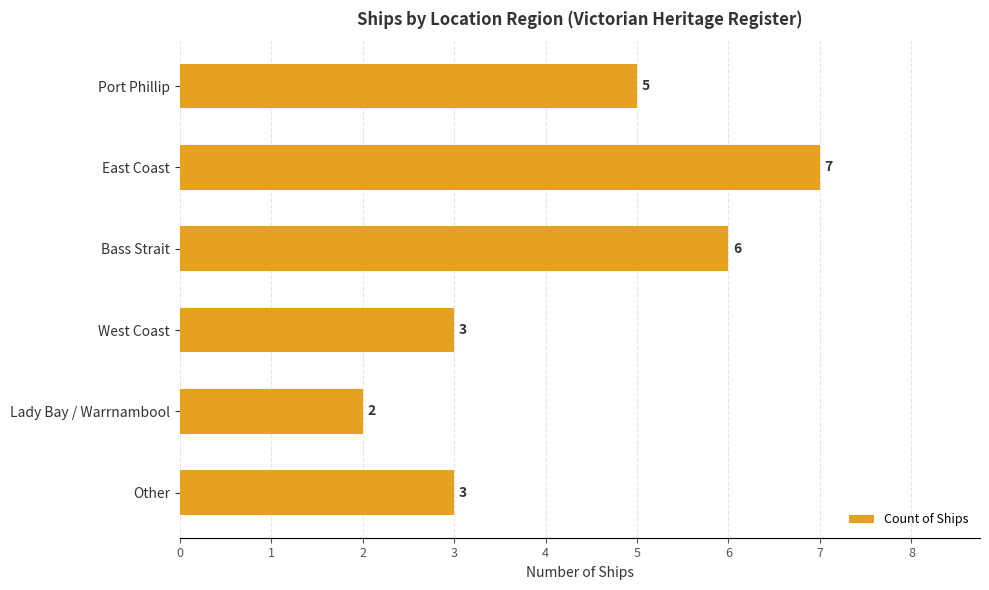

How many categories are shown in the chart?

6